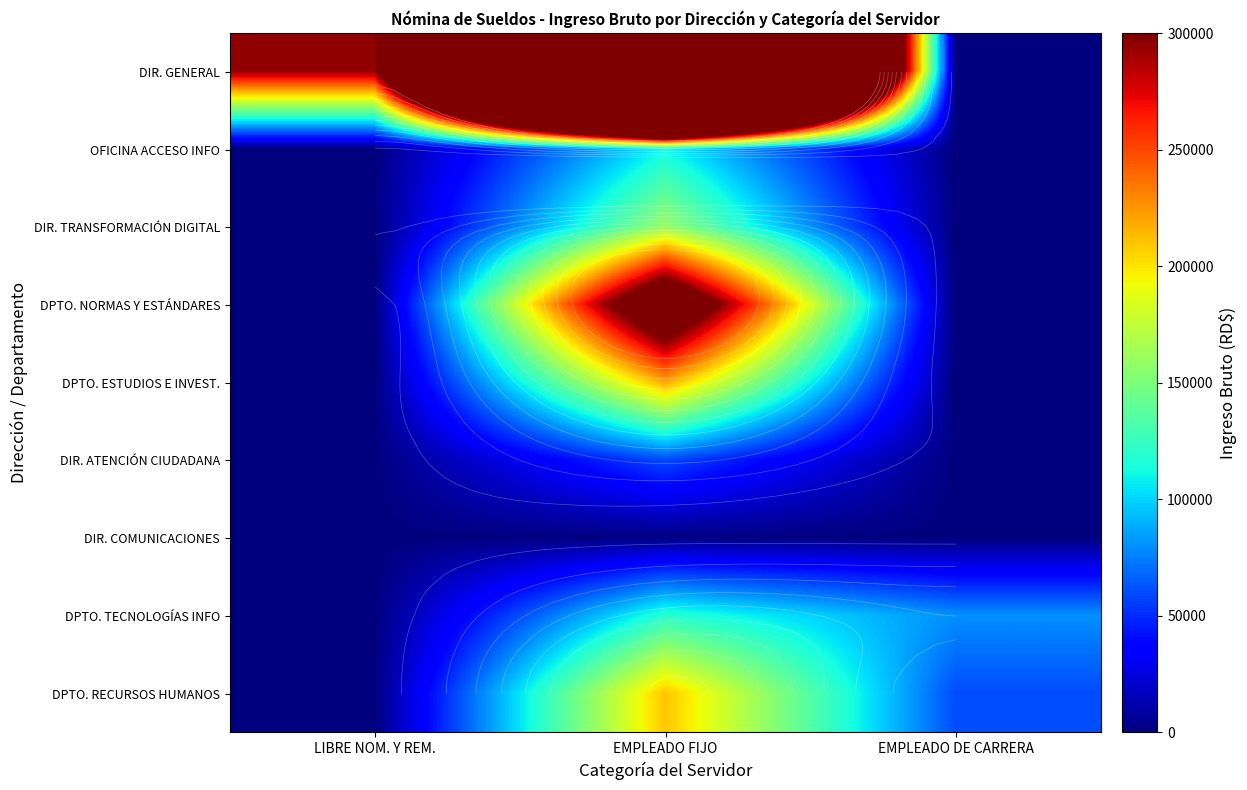

How many DPTO. RECURSOS HUMANOS values are between 0 and 210000?

3